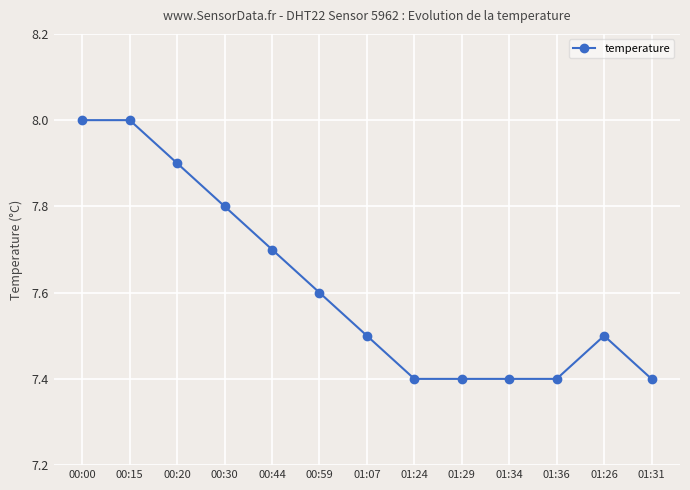

What is the label of the 3rd point from the right?

01:36